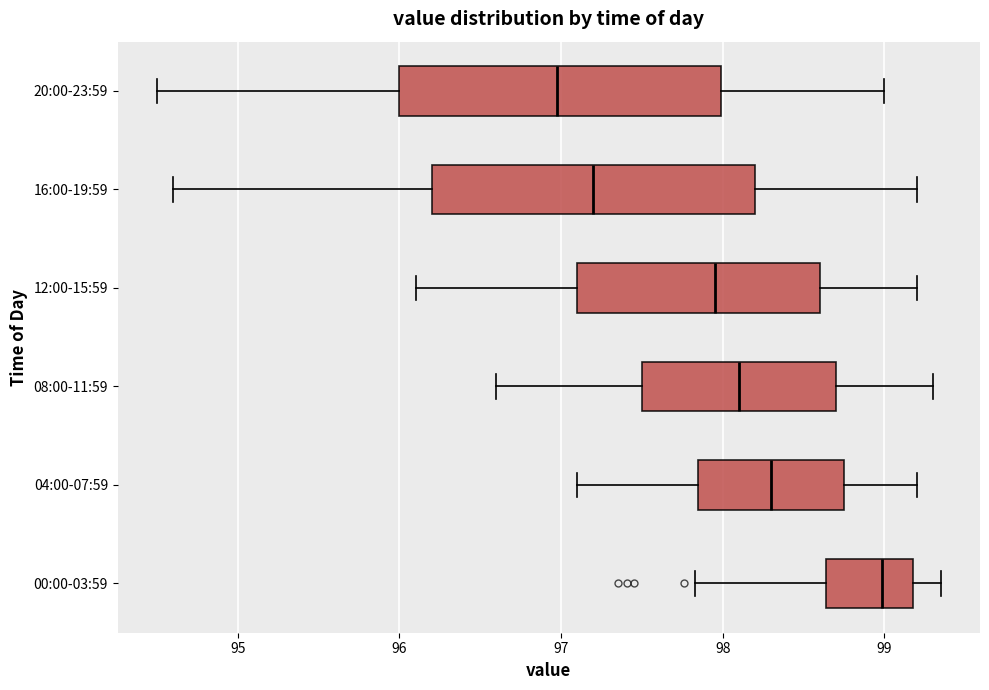

Which box's median line is the furthest to the right?

00:00-03:59